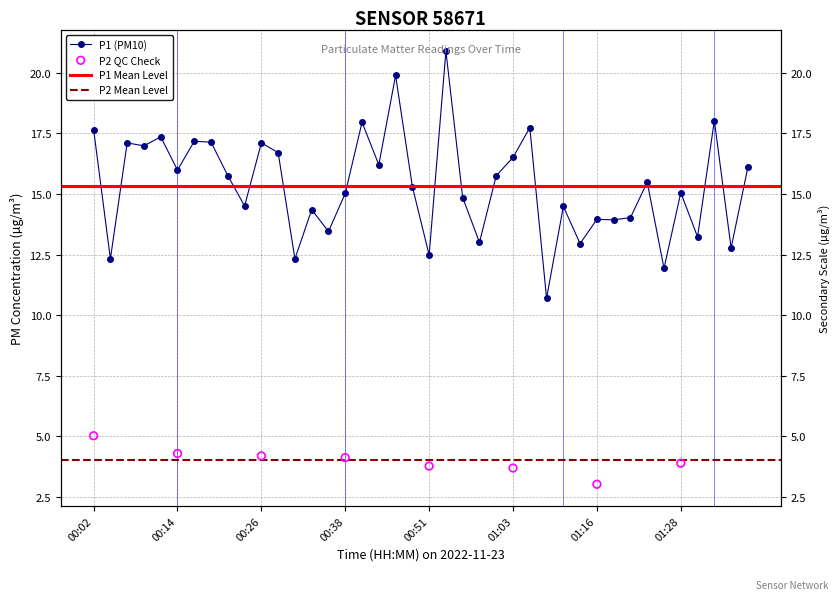

Between 00:07 and 01:26, which is larger?

00:07